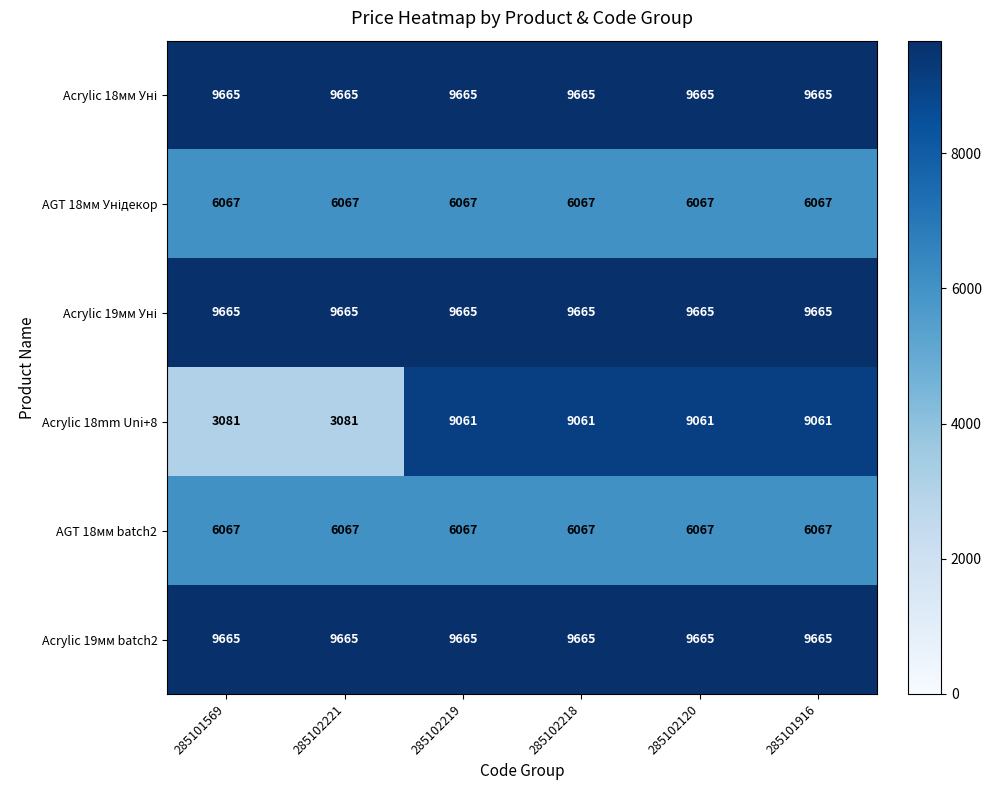

What is the difference between the highest and lowest values at 285101916?

3598